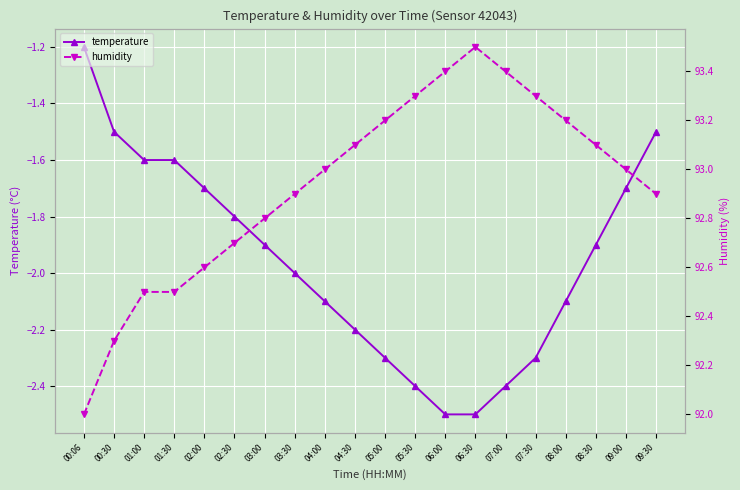

True or false: temperature has more than 2 interior local peaks.

False